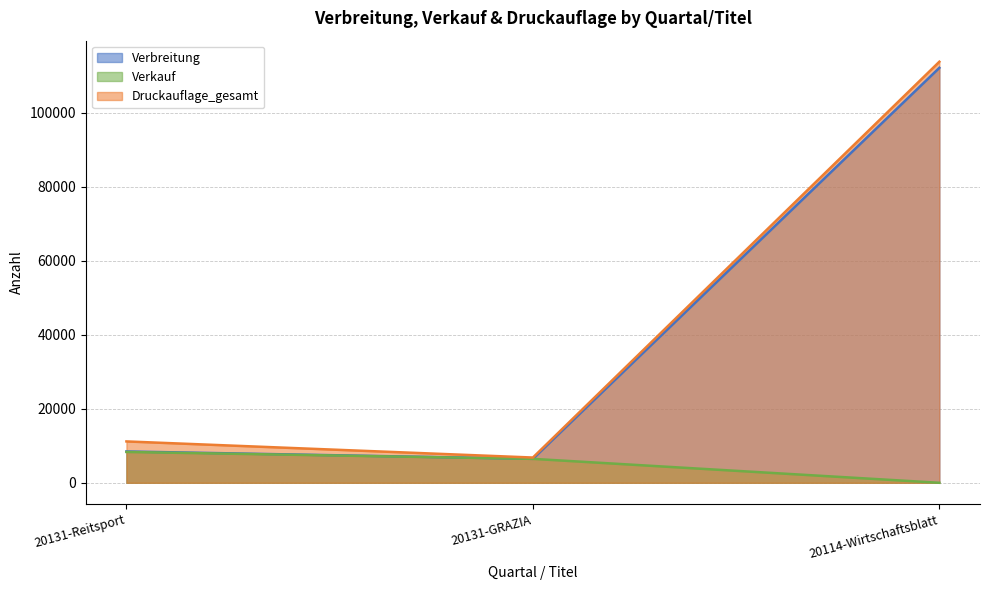

Reading left to right, extract all data points from this chart.

Verbreitung: 20131-Reitsport=8464	20131-GRAZIA=6476	20114-Wirtschaftsblatt=112150
Verkauf: 20131-Reitsport=8334	20131-GRAZIA=6467	20114-Wirtschaftsblatt=0
Druckauflage_gesamt: 20131-Reitsport=11180	20131-GRAZIA=6823	20114-Wirtschaftsblatt=113800